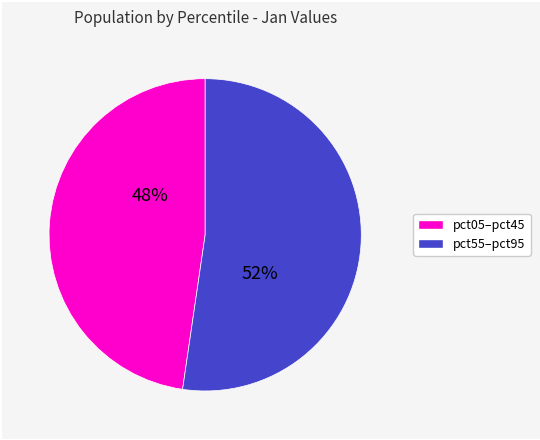

To the nearest percent, what is the average slice percentage?

50%